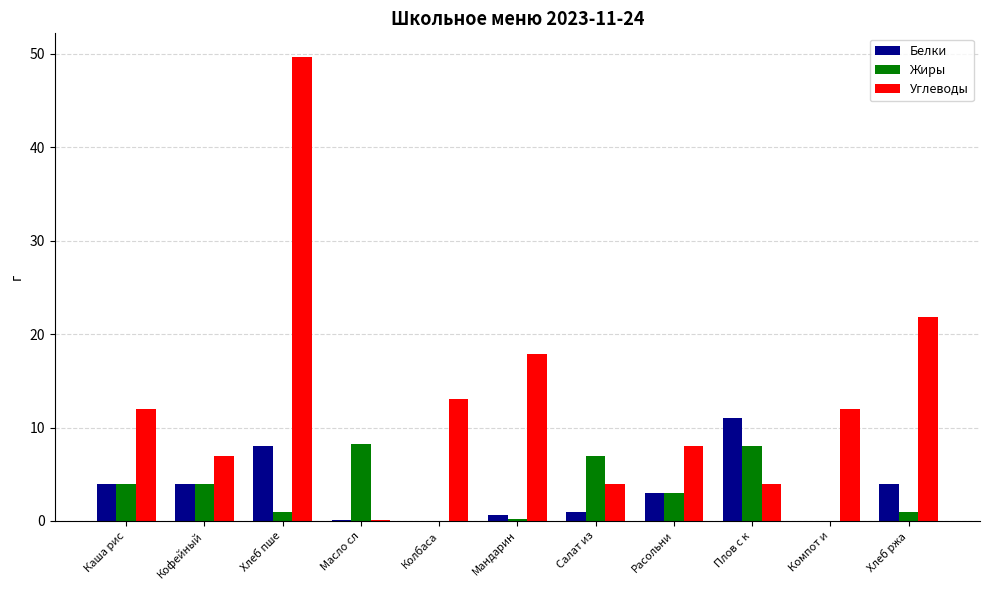

How many distinct data groups are displayed?

3